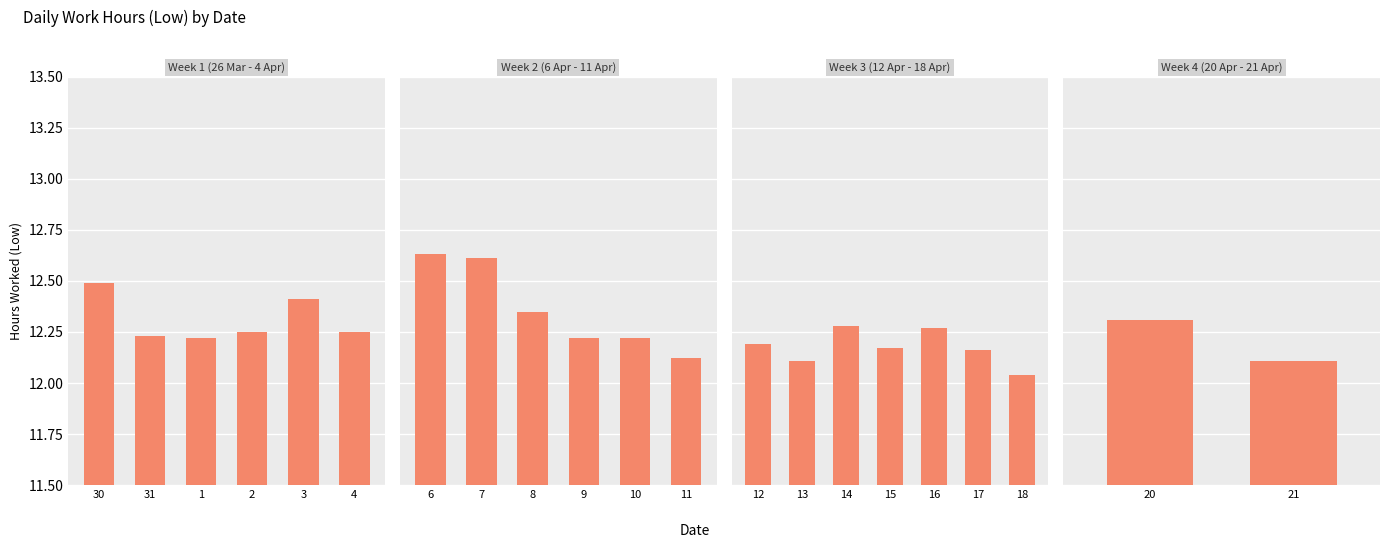

The value at 20 is 16.6. True or false?

False